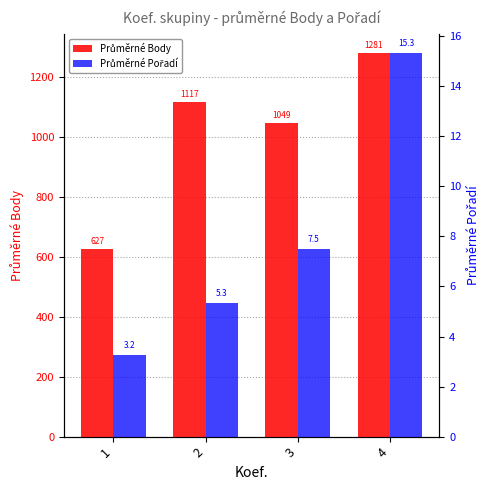

How many data points in Průměrné Pořadí are above 7?

2